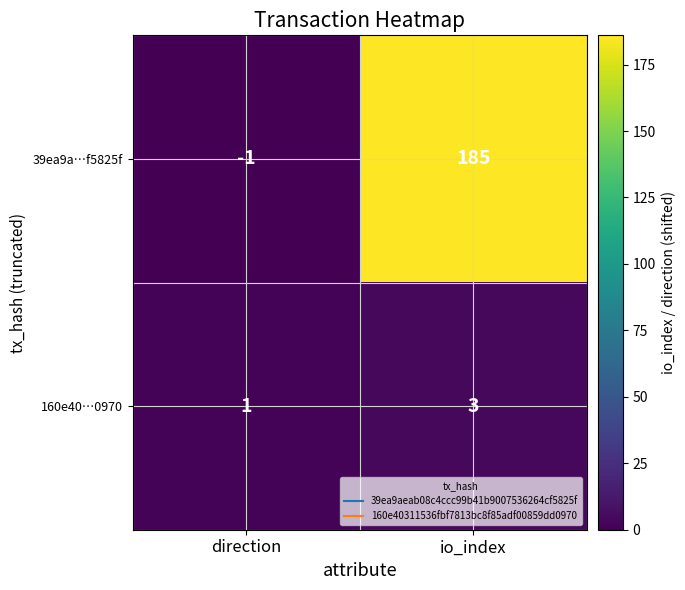

What is the difference between the highest and lowest values at io_index?

182